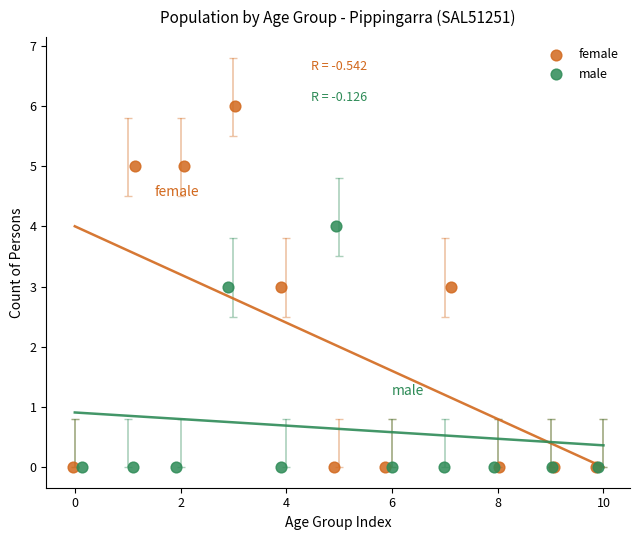

Which series has the largest Y range (max minus min)?

female